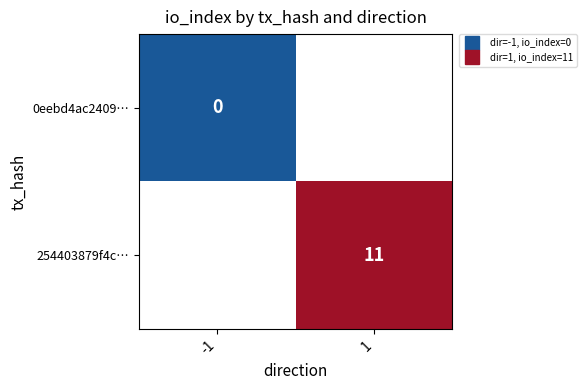

At which label is 0eebd4ac2409… closest to 0?

-1